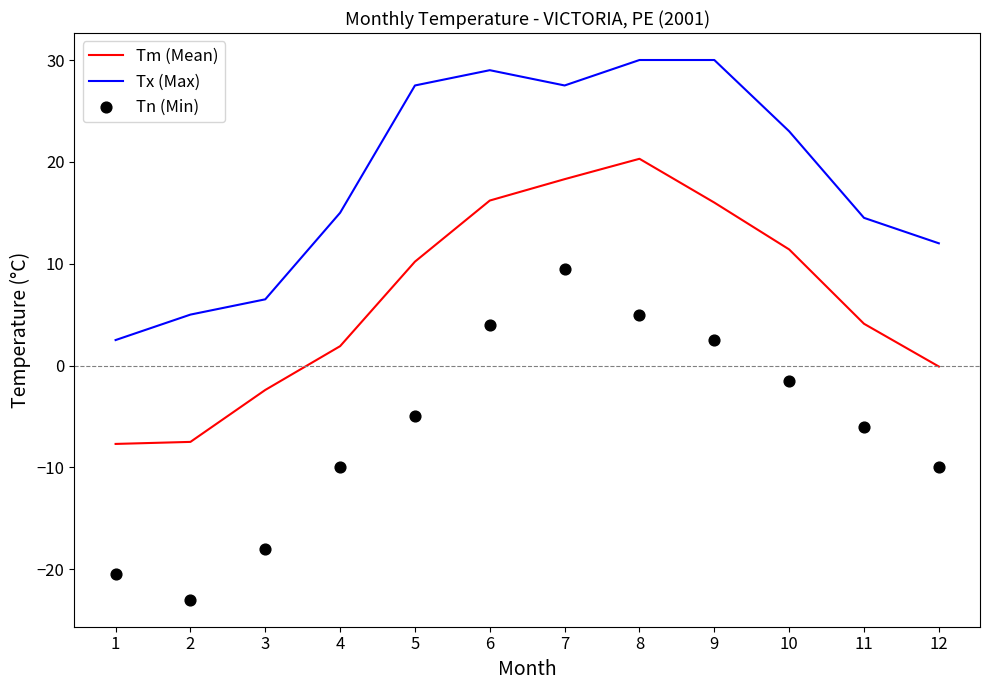

What is the total value across all series at 9?

48.5